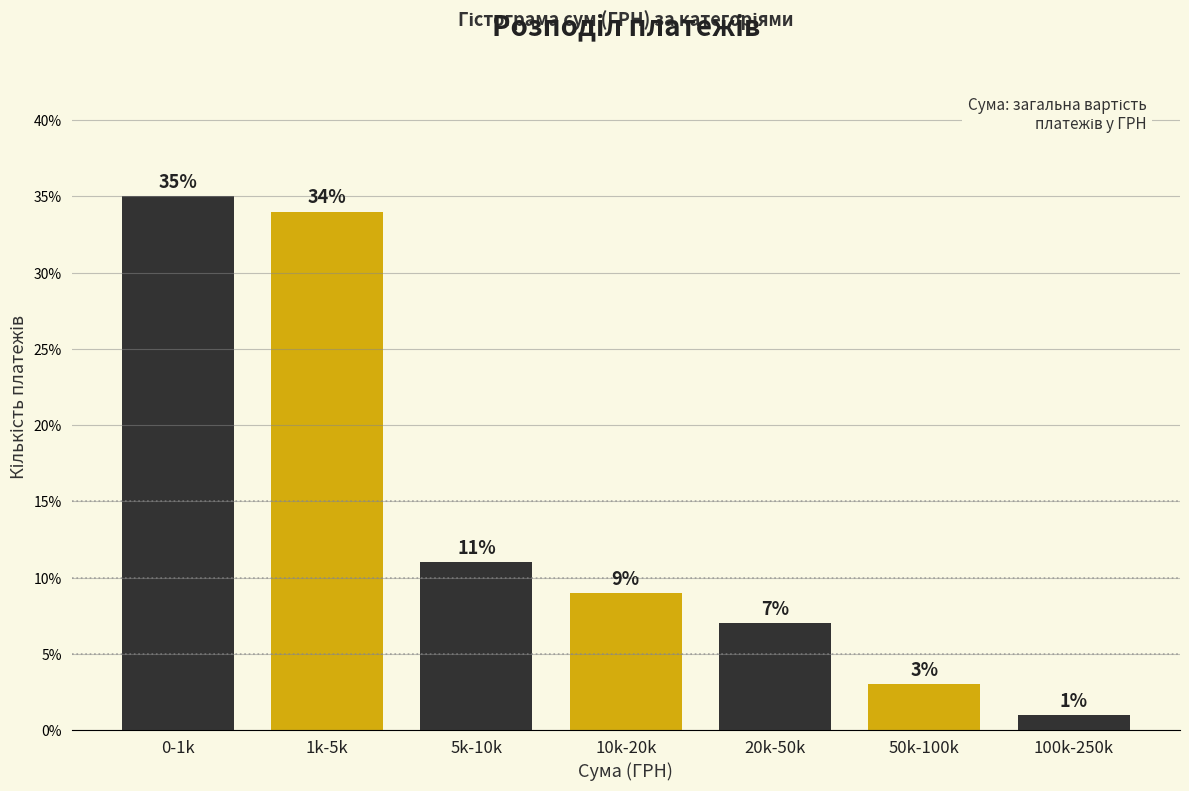

Reading left to right, what are all the values shown in this chart?

0-1k=35.0	1k-5k=34.0	5k-10k=11.0	10k-20k=9.0	20k-50k=7.0	50k-100k=3.0	100k-250k=1.0